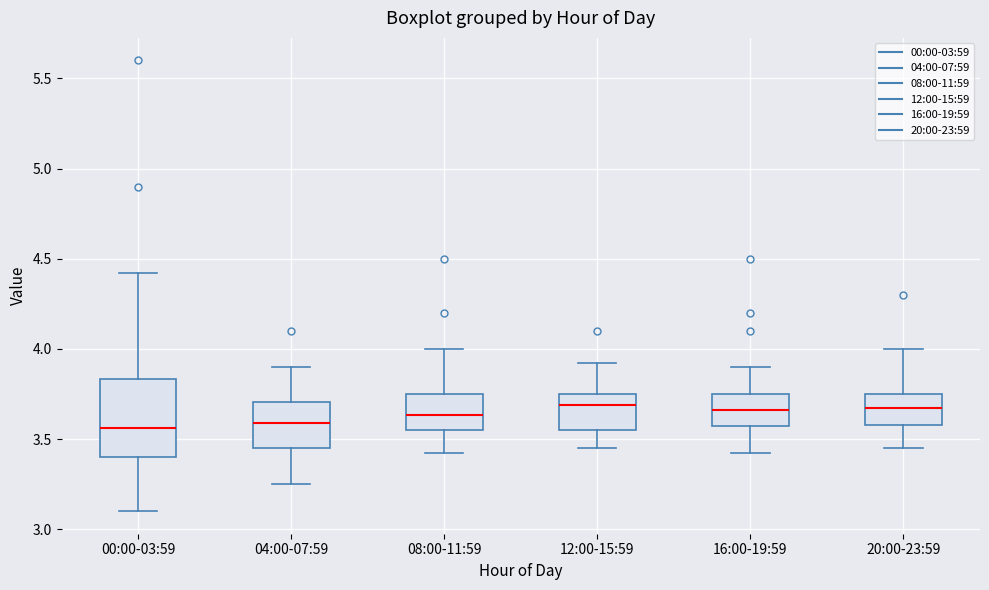

Reading left to right, read every box against the y-axis: the position of its median line, the range the box covers, and the ends of its whiskers. The values are not printed on the chart, so give them approximately, as read against the axis.

00:00-03:59: median 3.55, box 3.40 to 3.85, whiskers 3.10 to 4.40
04:00-07:59: median 3.60, box 3.45 to 3.70, whiskers 3.25 to 3.90
08:00-11:59: median 3.65, box 3.55 to 3.75, whiskers 3.40 to 4.00
12:00-15:59: median 3.70, box 3.55 to 3.75, whiskers 3.45 to 3.90
16:00-19:59: median 3.65, box 3.55 to 3.75, whiskers 3.40 to 3.90
20:00-23:59: median 3.70, box 3.60 to 3.75, whiskers 3.45 to 4.00